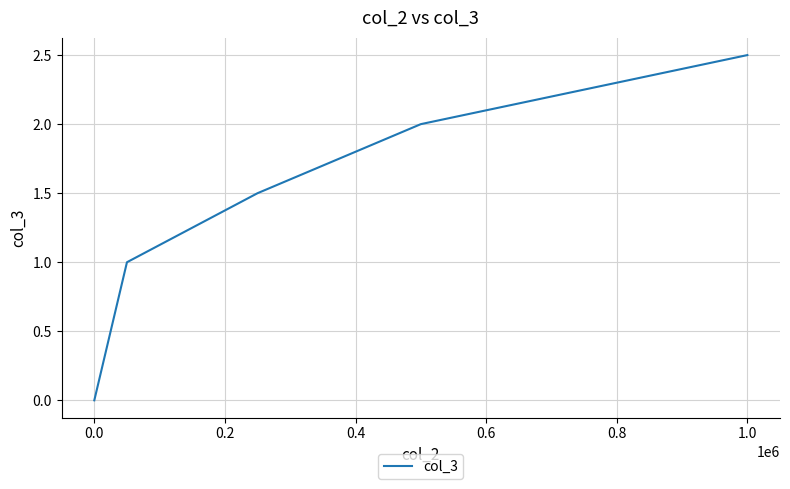

What is the difference between the maximum and second lowest values?

1.5